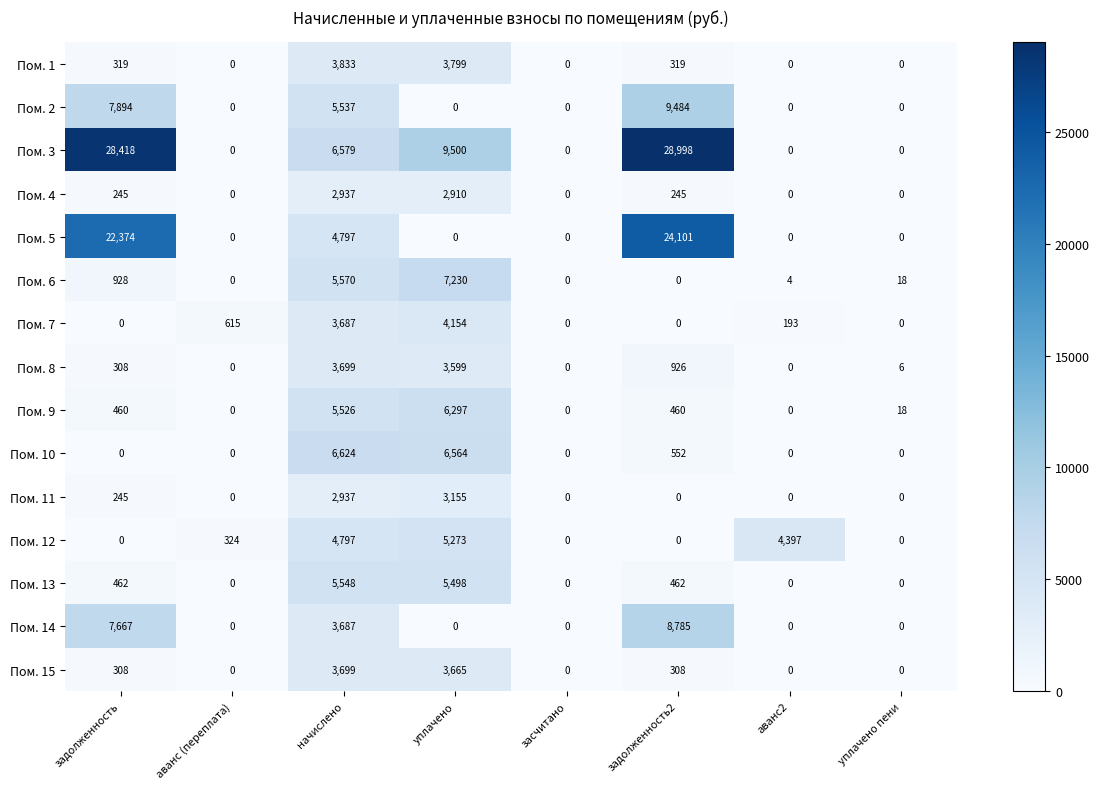

What is the sum of all Пом. 13 values?

11970